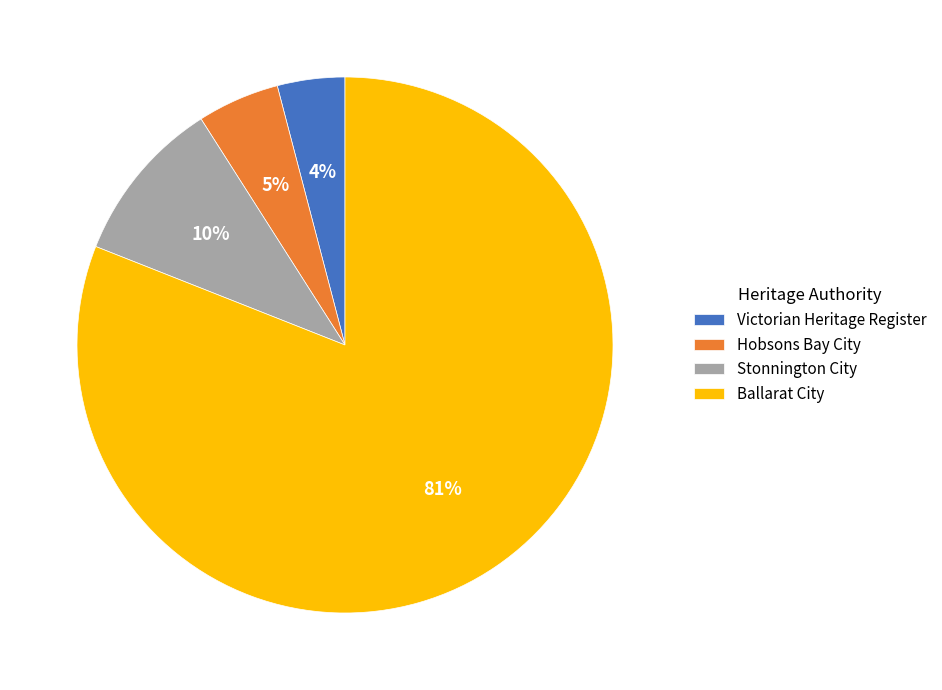

Is there any slice that represents more than half of the pie?

Yes